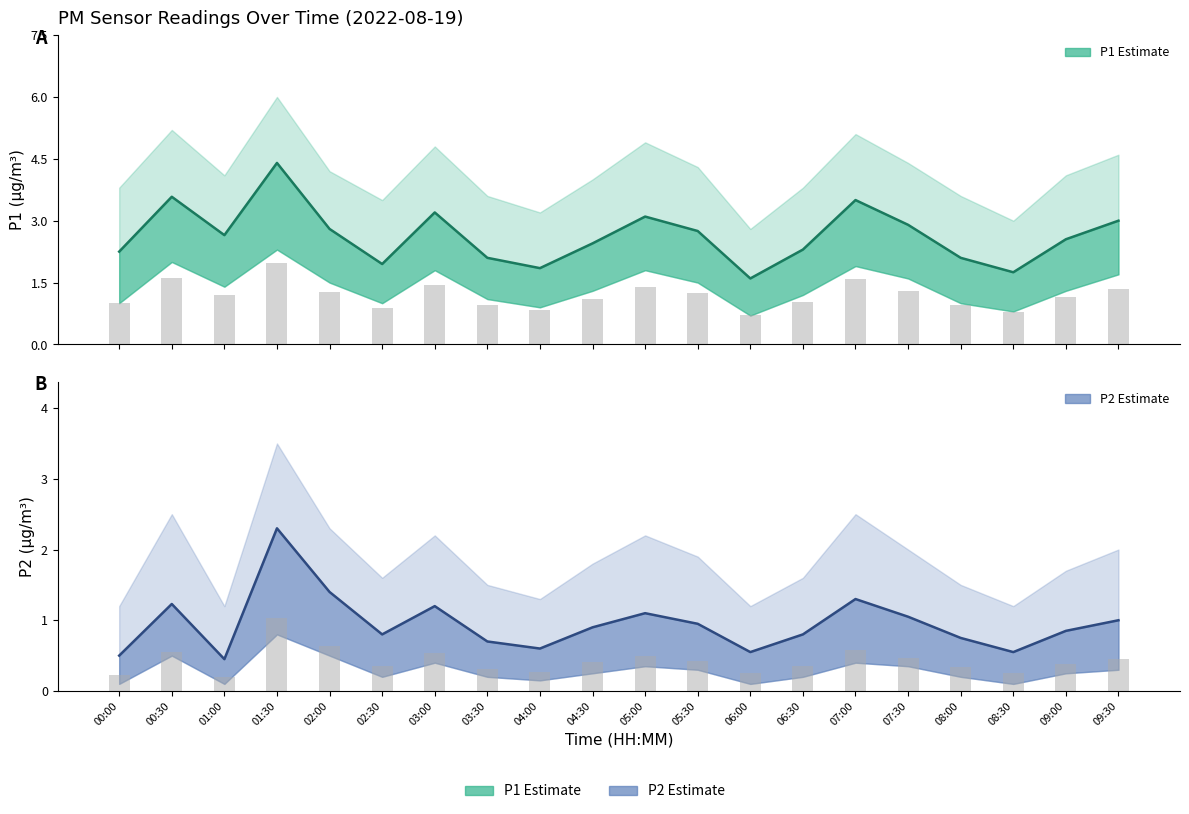

Read the P1 value at 02:30.

0.9